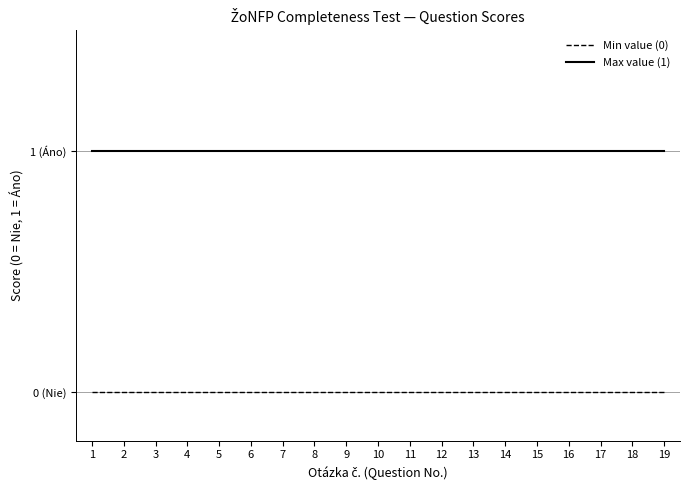

What are all the series names shown in the legend?

Min value (0), Max value (1)